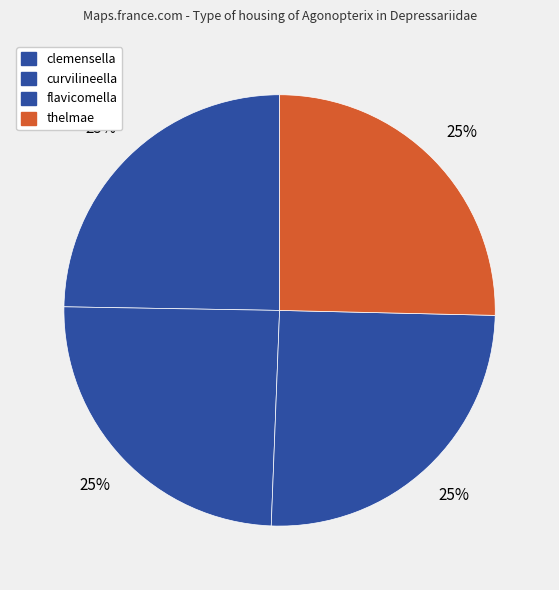

Count the number of slices in the pie.

4